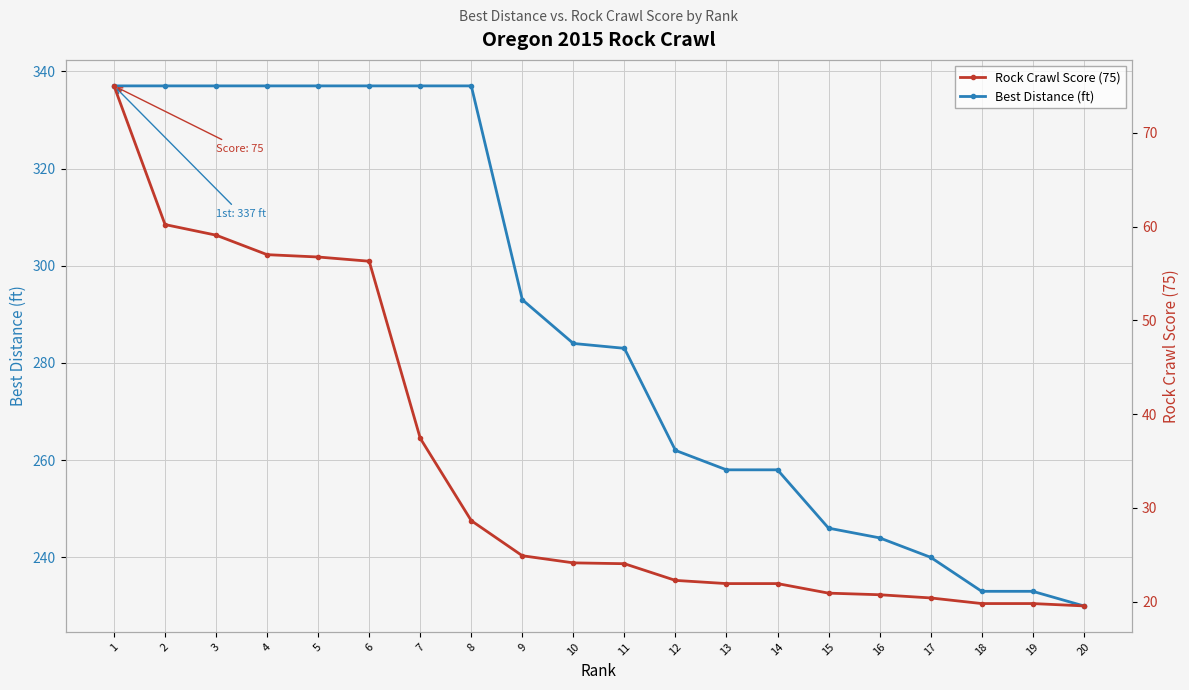

Is the value of Rock Crawl Score (75) at 2 greater than the value of Best Distance (ft) at 4?

No